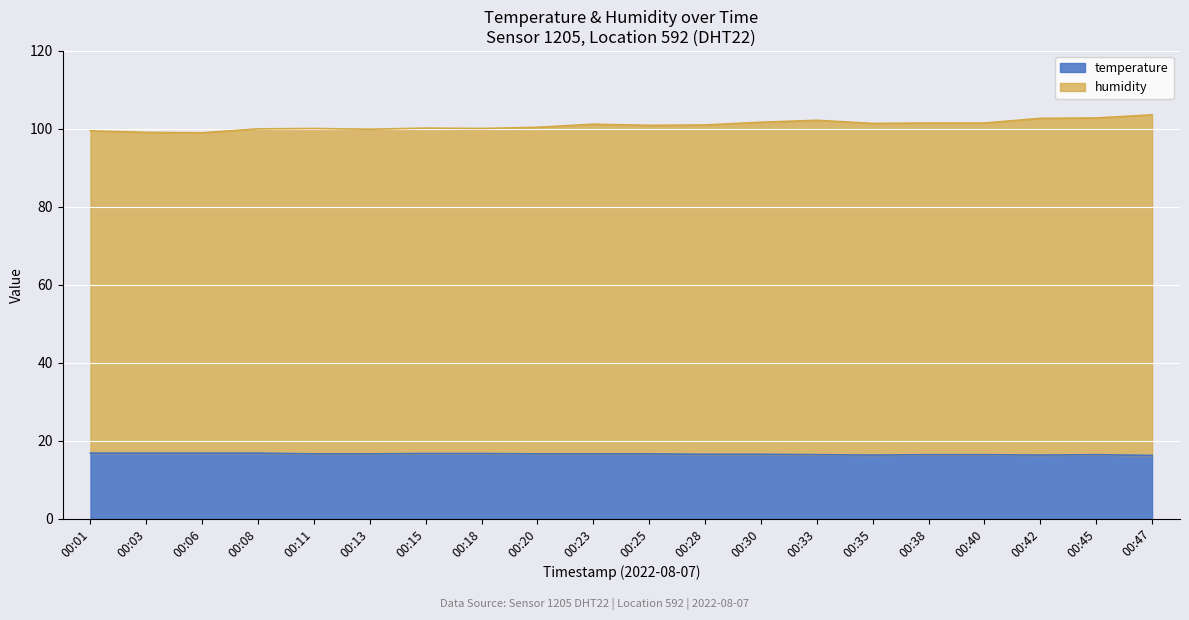

What is the average value of the humidity series?

83.0